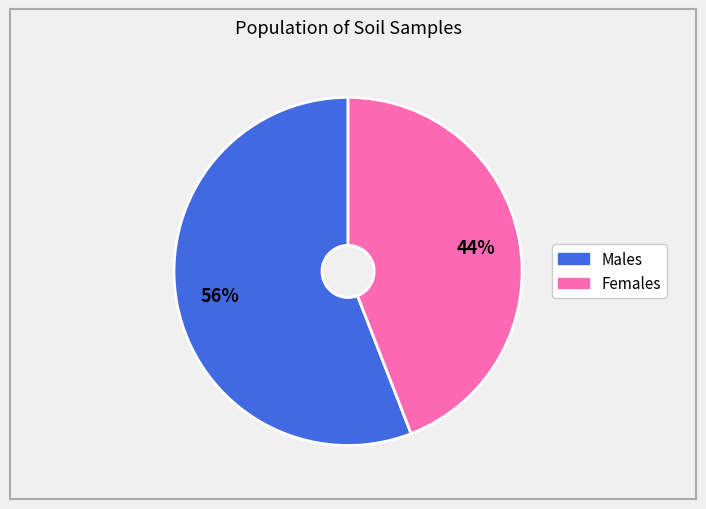

Is there any slice that represents more than half of the pie?

Yes